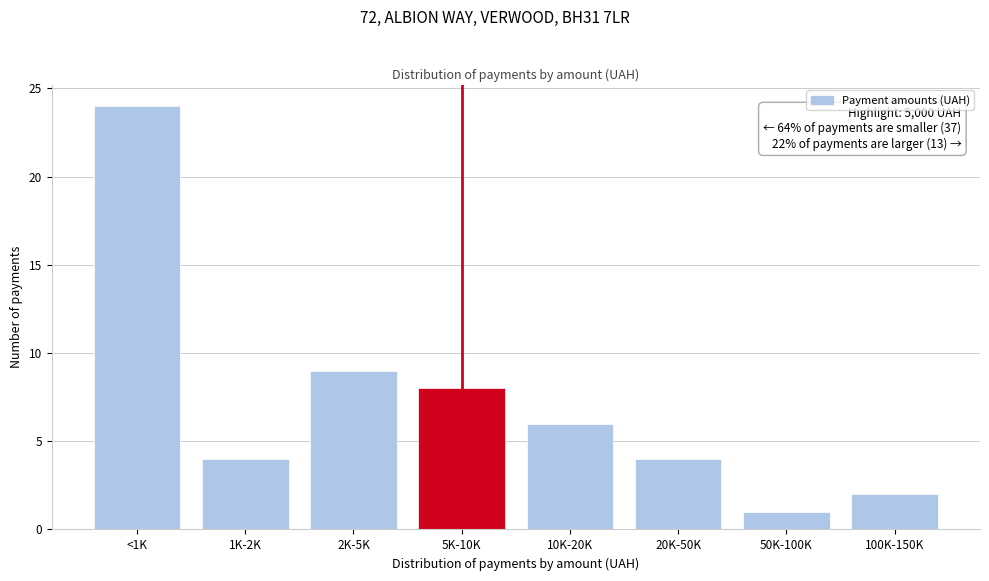

Reading left to right, what are all the values shown in this chart?

<1K=24	1K-2K=4	2K-5K=9	5K-10K=8	10K-20K=6	20K-50K=4	50K-100K=1	100K-150K=2